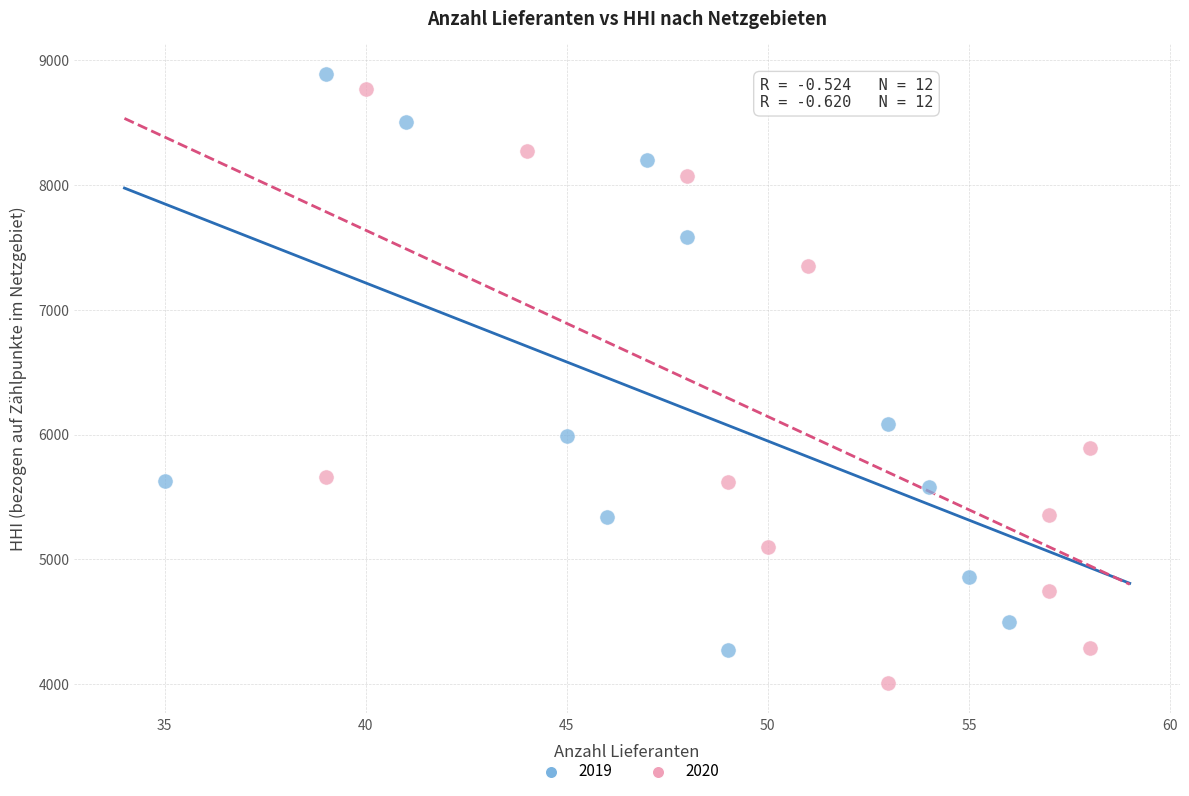

What are all the series names shown in the legend?

2019, 2020